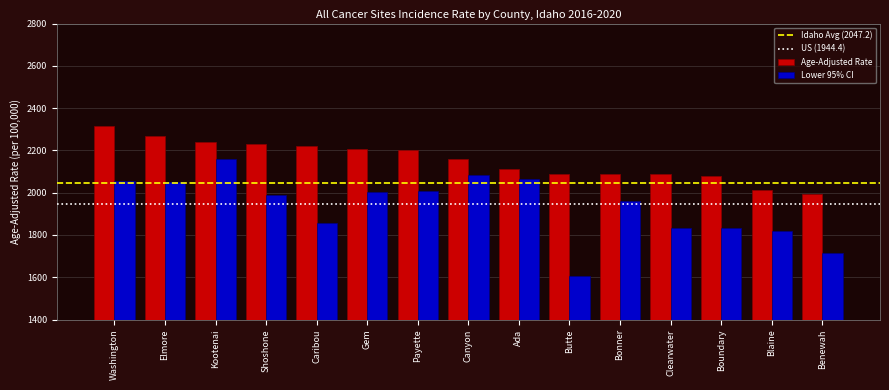

Where does the Lower 95% CI series first go above 1988?

Washington